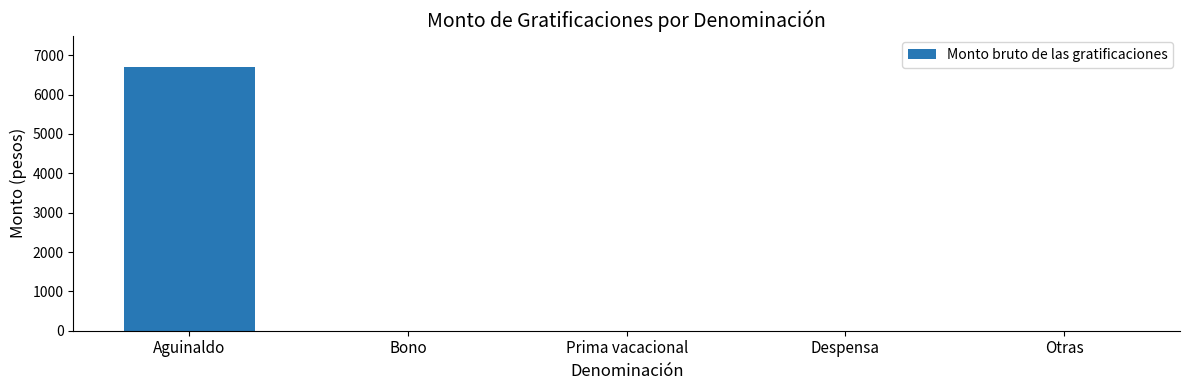

Which has a higher value, Prima vacacional or Aguinaldo?

Aguinaldo